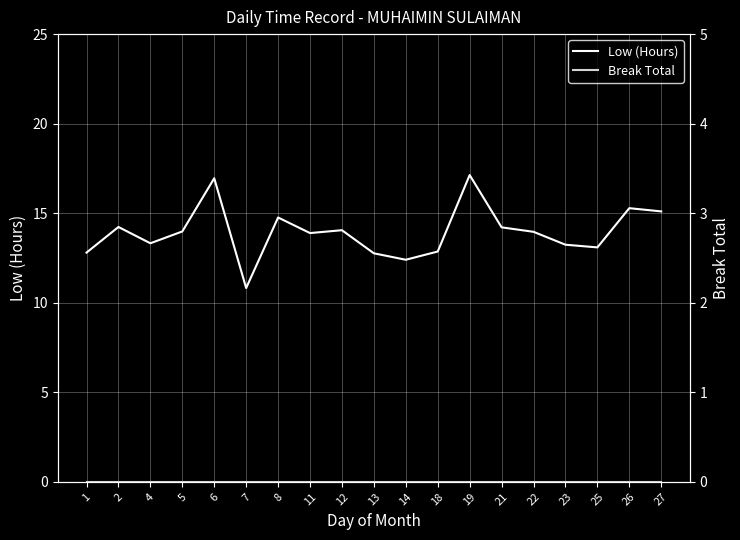

What is the total value across all series at 4?

13.3